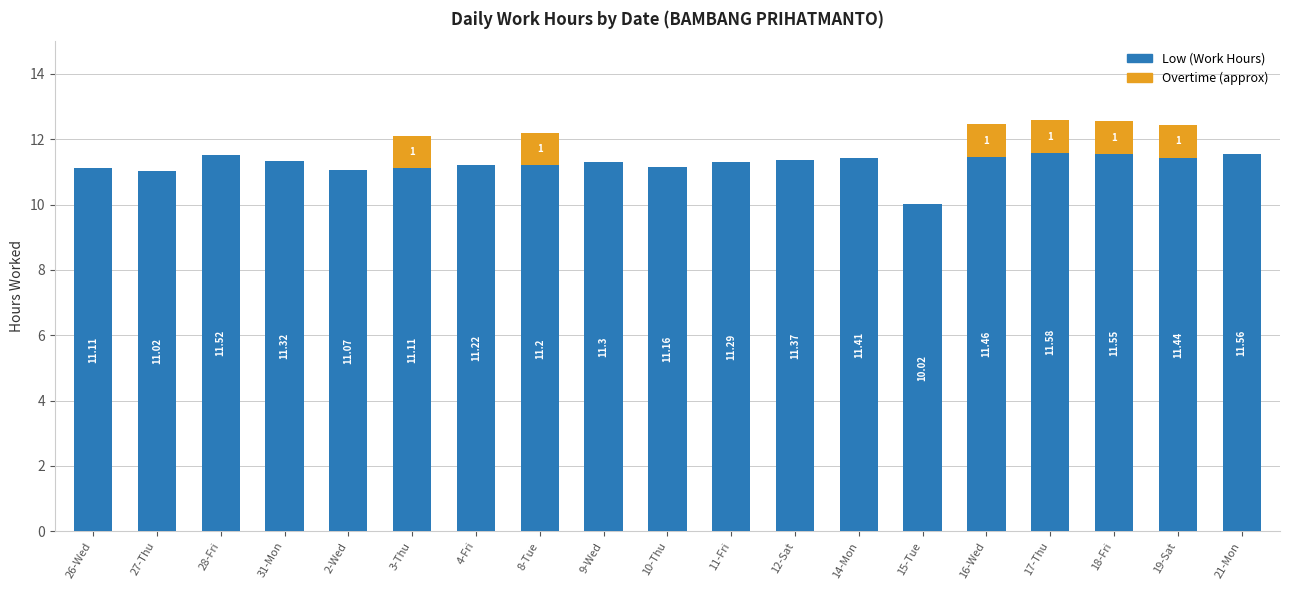

What is the total value across all series at 17-Thu?

12.6